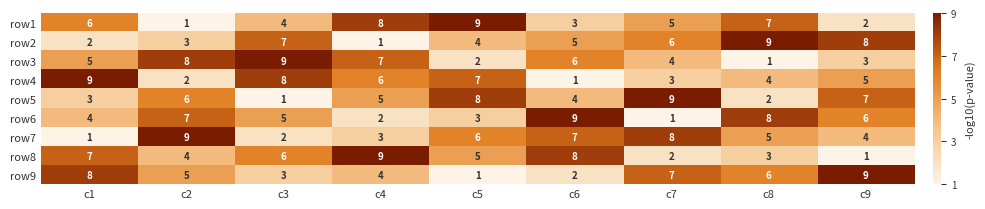

Where is row9 nearest to the value 5?

c2